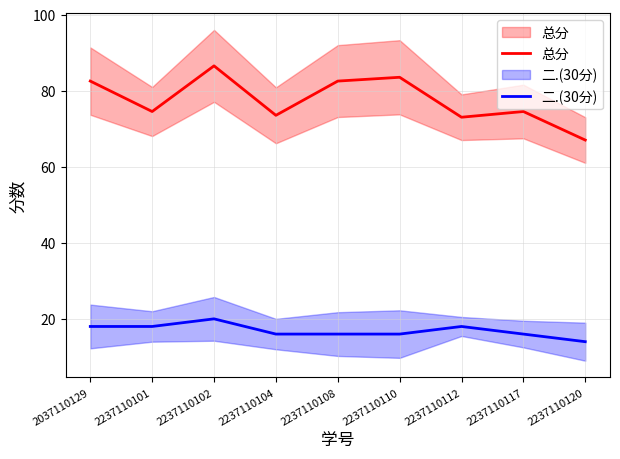

What is the difference between the highest and lowest values at 2237110108?

66.5